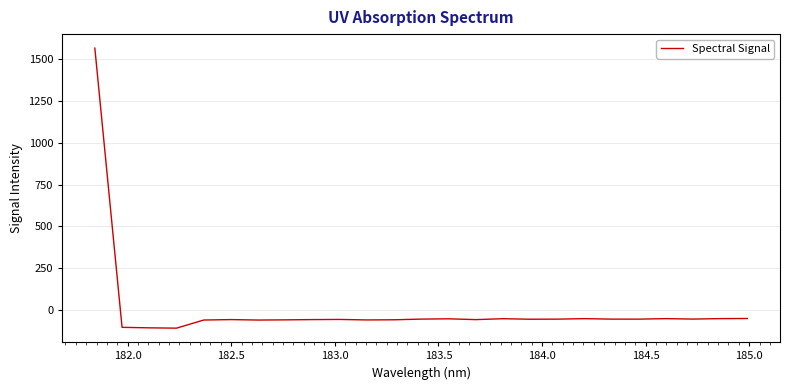

Does the chart have visible grid lines?

Yes